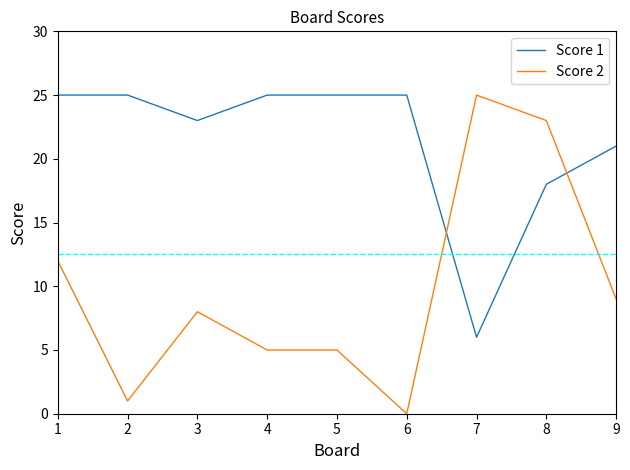

Which series has the largest total across all categories?

Score 1